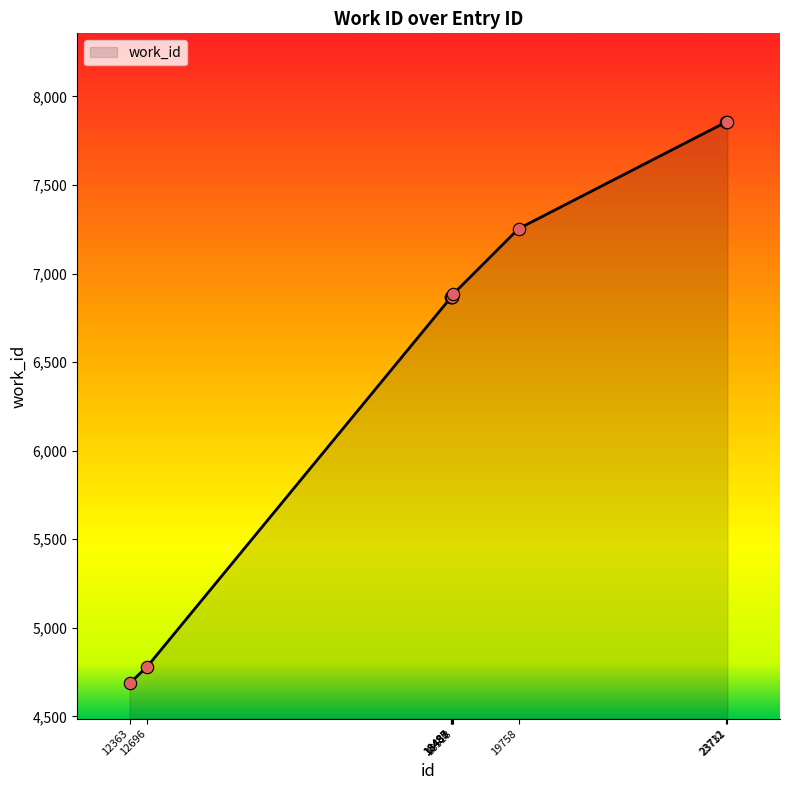

Which has a higher value, 18485 or 23712?

23712